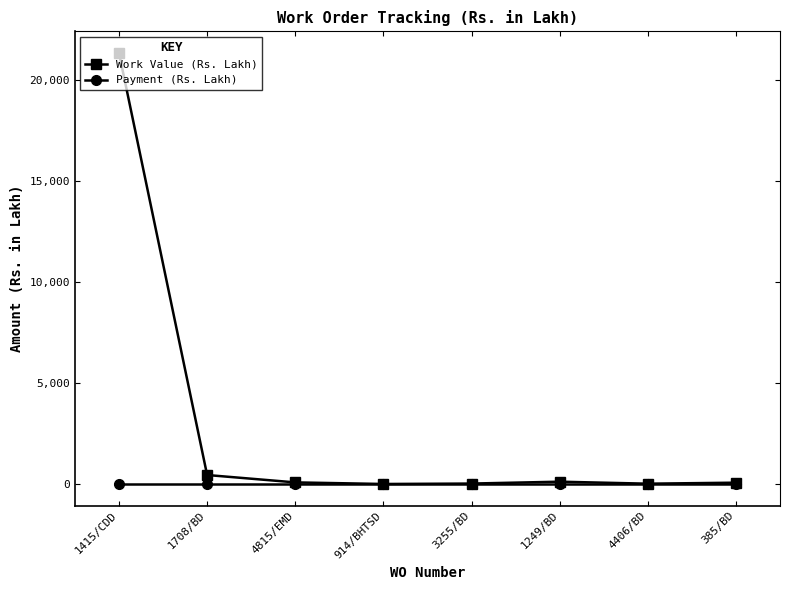

The value of Work Value (Rs. Lakh) at 1415/CDD is 28014.4. True or false?

False